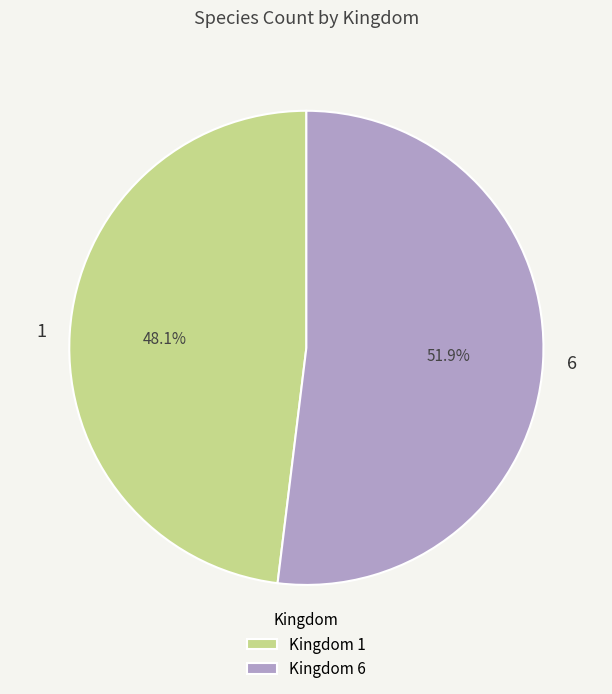

What is the majority slice?

6